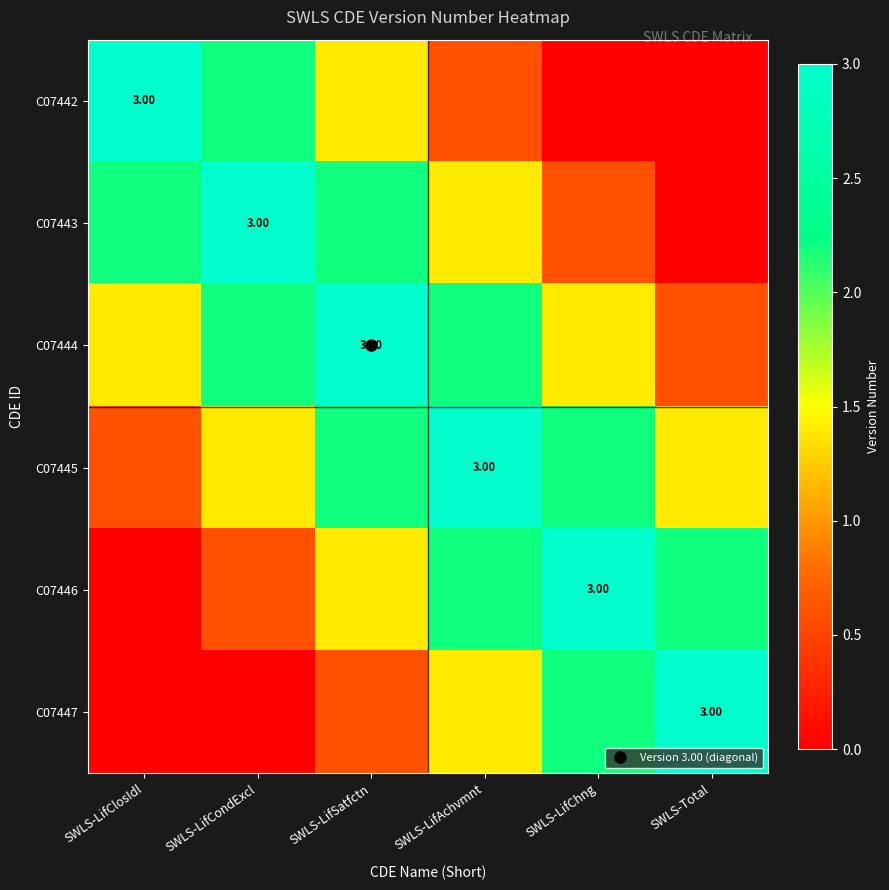

At how many categories does at least one series exceed 0?

6